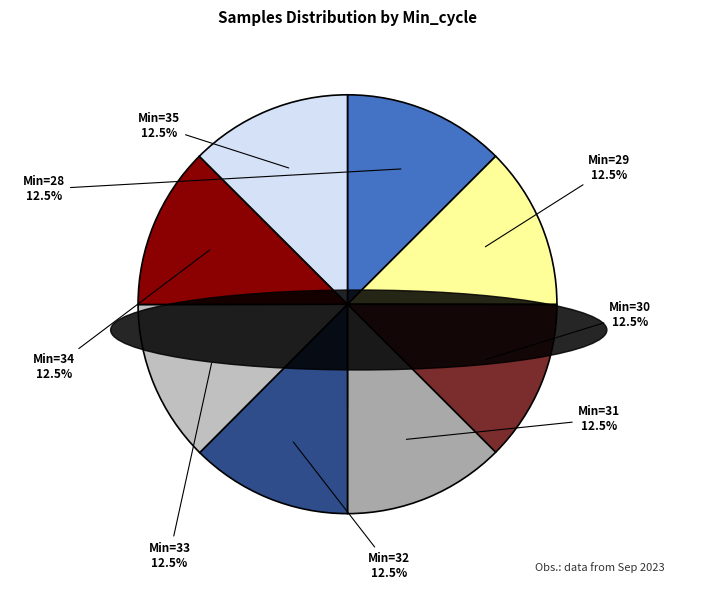

How many segments does this pie chart have?

8